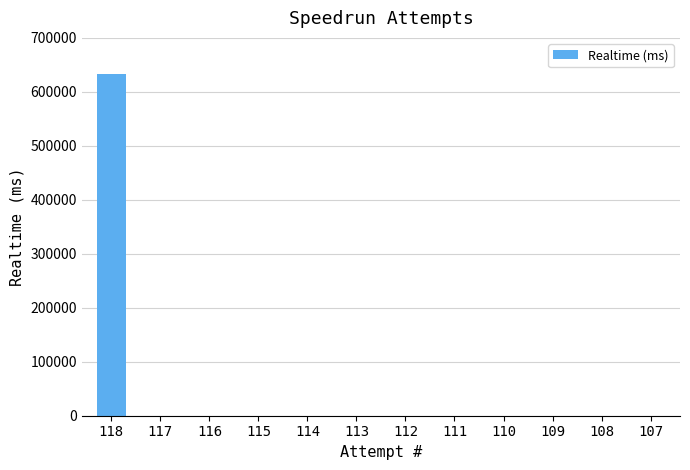

True or false: the data shows 208066 at 108.

False